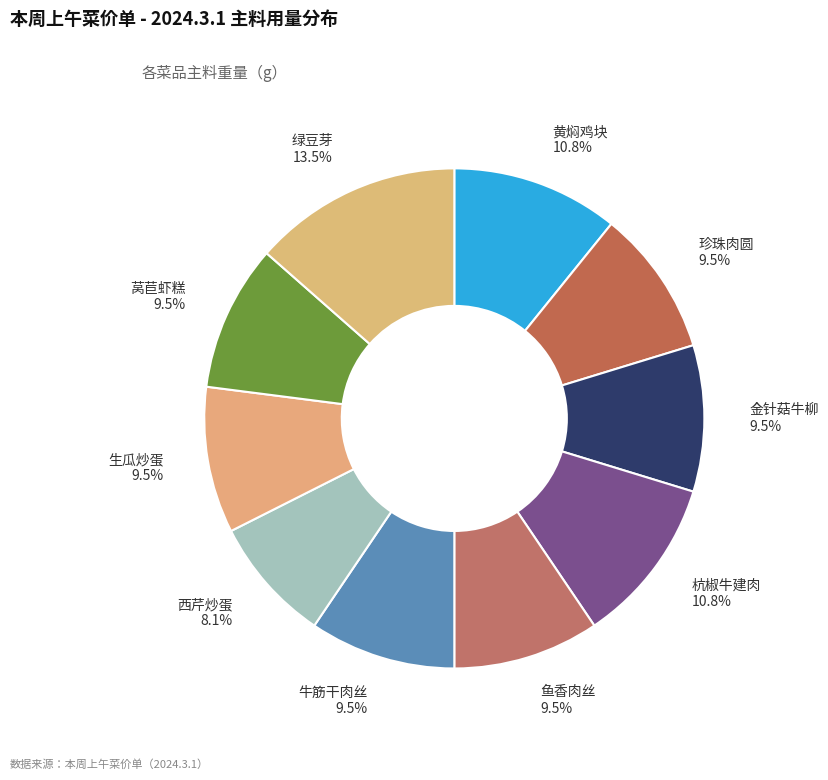

Approximately how many times larger is the value at 珍珠肉圆 compared to 杭椒牛建肉?

0.9